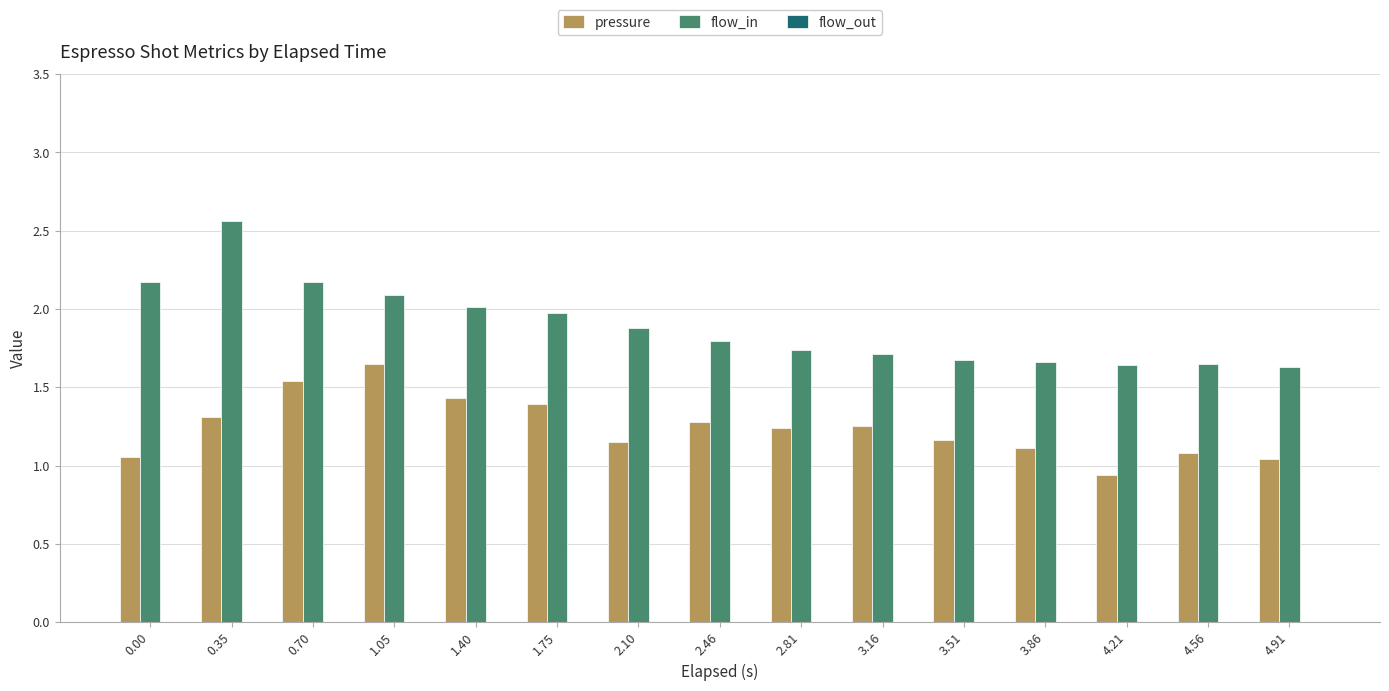

How many categories are shown in the chart?

15